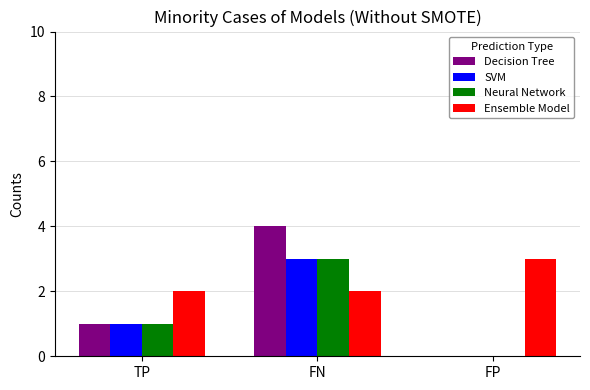

At which category is the sum across all series the highest?

FN